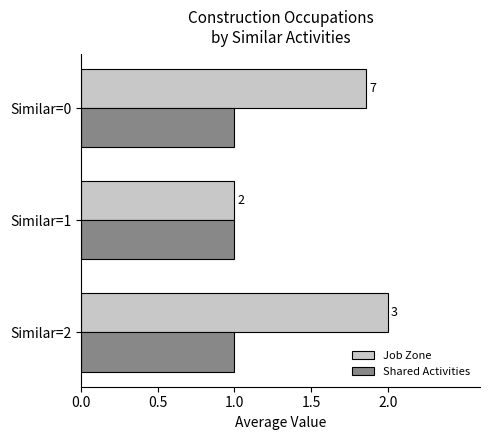

What are all the series names shown in the legend?

Job Zone, Shared Activities